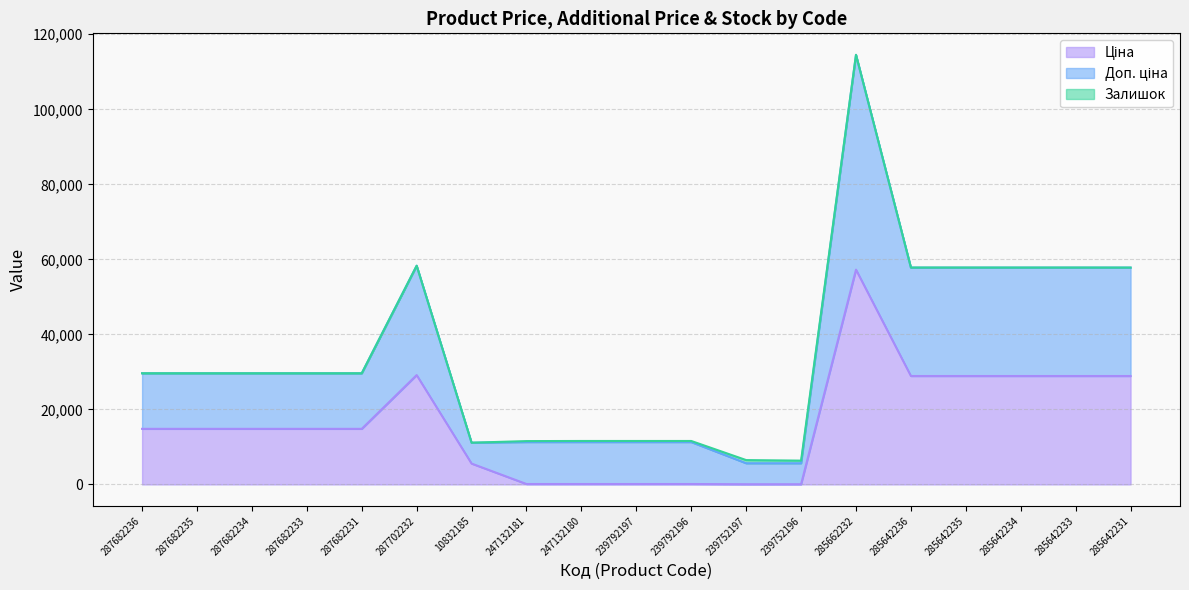

What is the total value across all series at 247132180?

11583.8